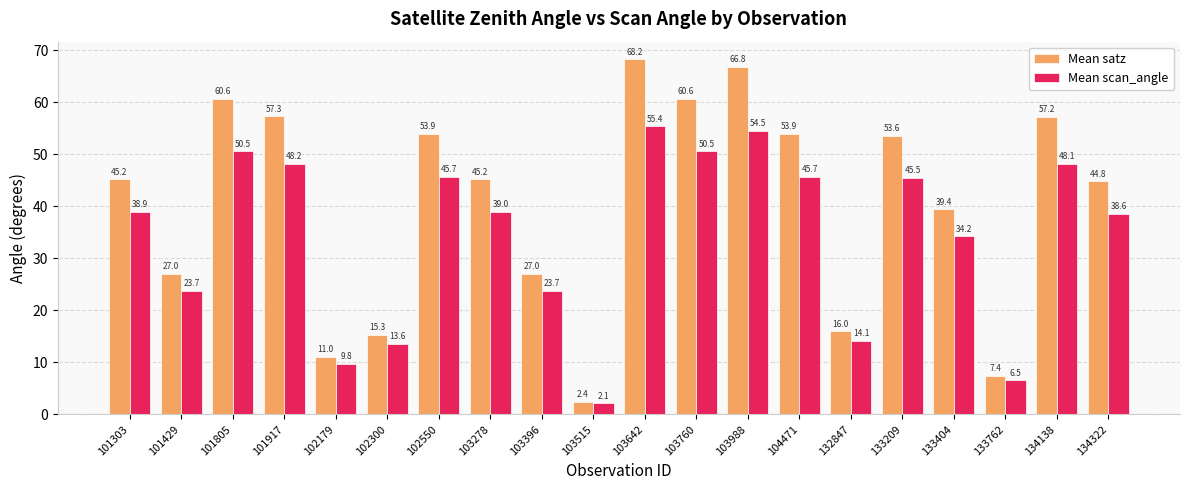

The Mean satz series shows 13.8 at 101917. True or false?

False